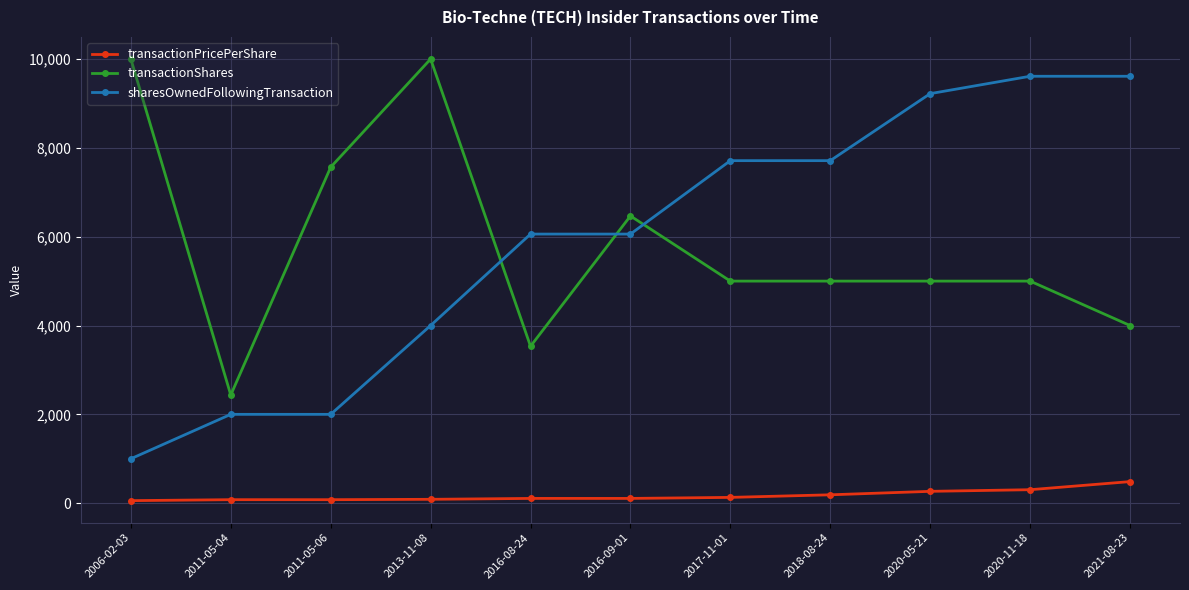

How many values in the transactionPricePerShare series exceed 107?

7